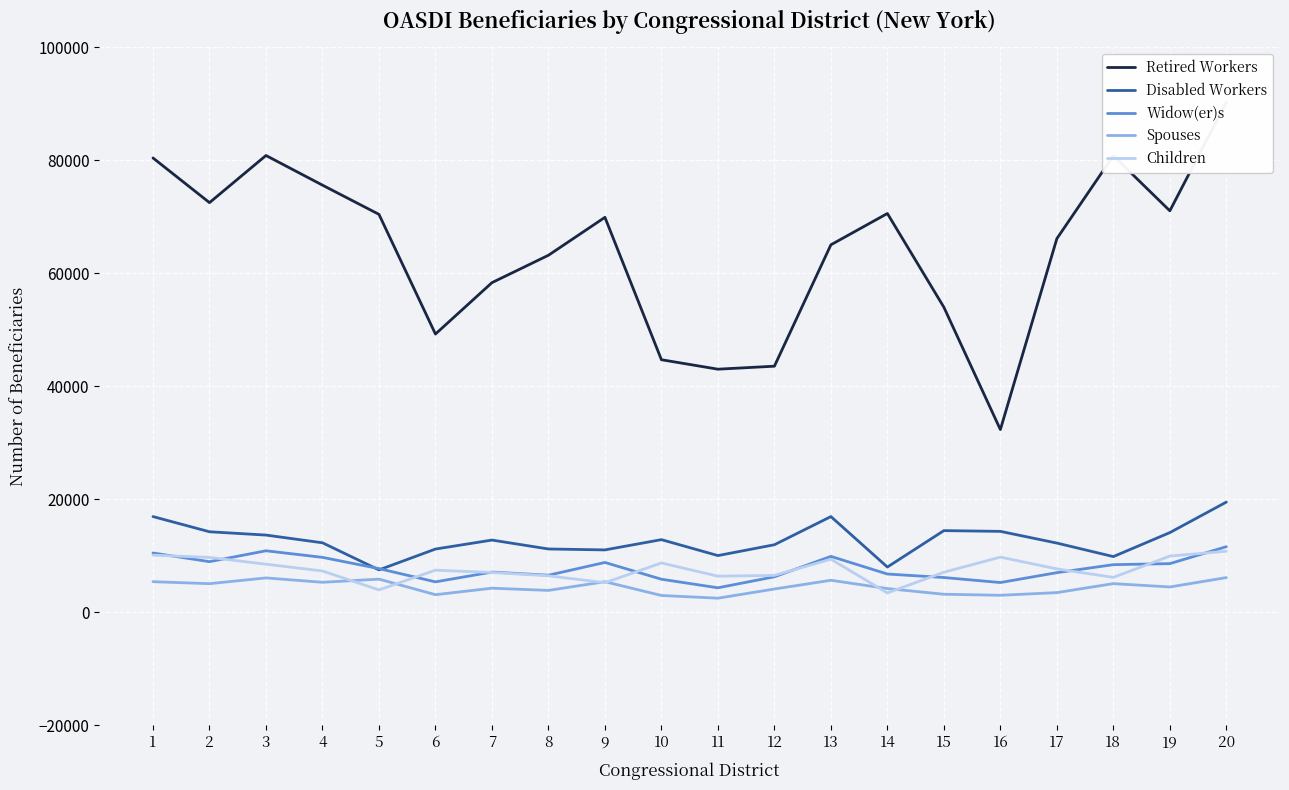

At which category does the chart reach its peak across all series?

20